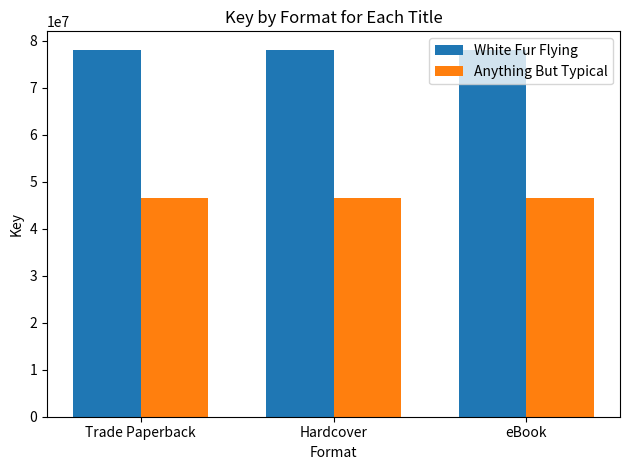

Does the chart contain any negative values?

No